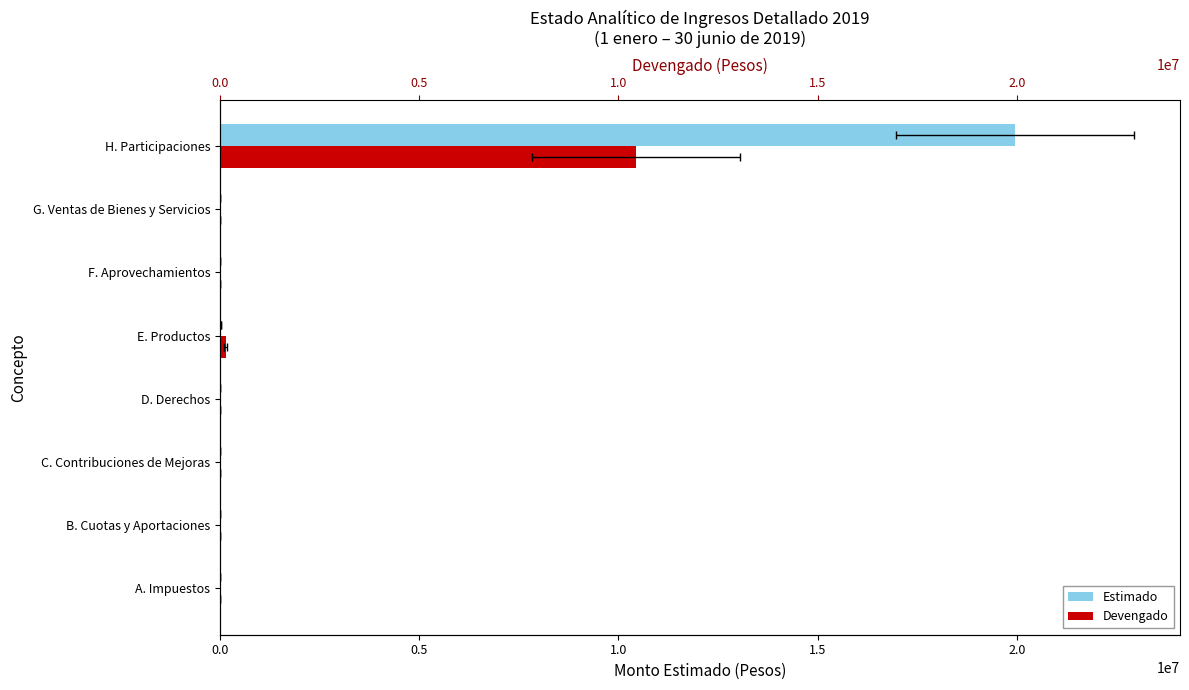

Reading left to right, list all the values displayed in this chart.

Estimado: 0.0	0.0	0.0	0.0	20000.0	0.0	0.0	19954131.6
Devengado: 0.0	0.0	0.0	4000.0	144060.5	0.0	0.0	10438789.4